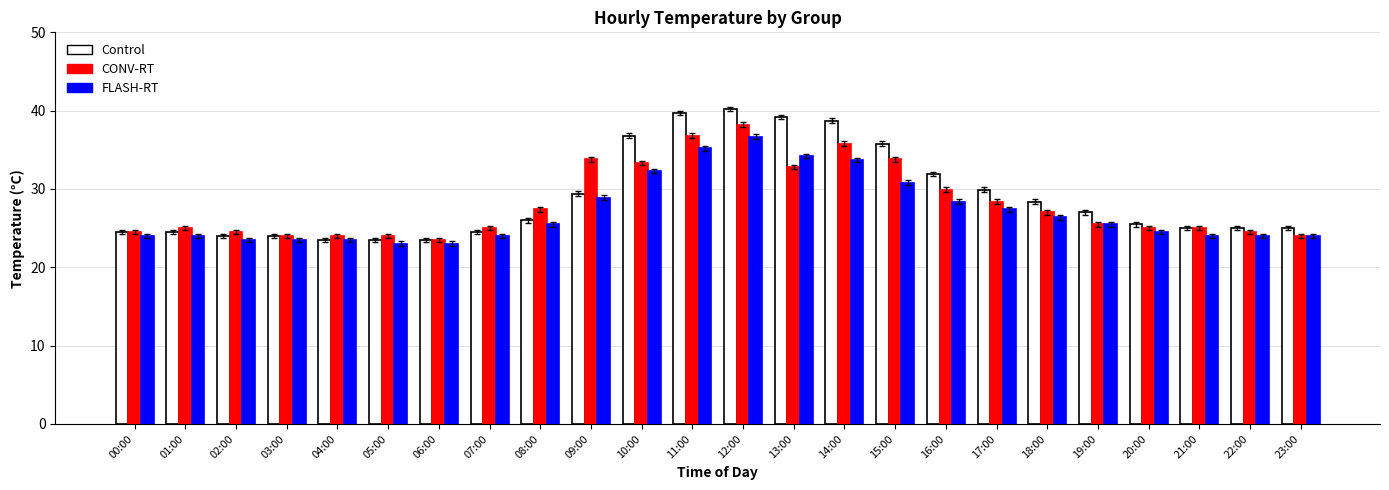

Reading left to right, extract all data points from this chart.

Control: 00:00=24.5	01:00=24.5	02:00=24.0	03:00=24.0	04:00=23.5	05:00=23.5	06:00=23.5	07:00=24.5	08:00=26.0	09:00=29.4	10:00=36.8	11:00=39.7	12:00=40.2	13:00=39.2	14:00=38.7	15:00=35.8	16:00=31.9	17:00=29.9	18:00=28.4	19:00=27.0	20:00=25.5	21:00=25.0	22:00=25.0	23:00=25.0
CONV-RT: 00:00=24.5	01:00=25.0	02:00=24.5	03:00=24.0	04:00=24.0	05:00=24.0	06:00=23.5	07:00=25.0	08:00=27.4	09:00=33.8	10:00=33.3	11:00=36.8	12:00=38.2	13:00=32.8	14:00=35.8	15:00=33.8	16:00=29.9	17:00=28.4	18:00=27.0	19:00=25.5	20:00=25.0	21:00=25.0	22:00=24.5	23:00=24.0
FLASH-RT: 00:00=24.0	01:00=24.0	02:00=23.5	03:00=23.5	04:00=23.5	05:00=23.0	06:00=23.0	07:00=24.0	08:00=25.5	09:00=28.9	10:00=32.3	11:00=35.2	12:00=36.7	13:00=34.2	14:00=33.7	15:00=30.8	16:00=28.4	17:00=27.4	18:00=26.4	19:00=25.5	20:00=24.5	21:00=24.0	22:00=24.0	23:00=24.0